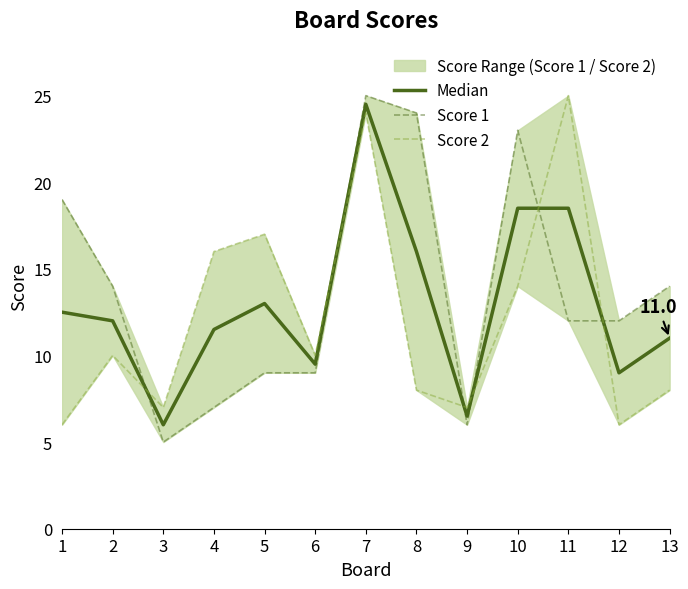

The value of Score 2 at 9 is 7.0. True or false?

True